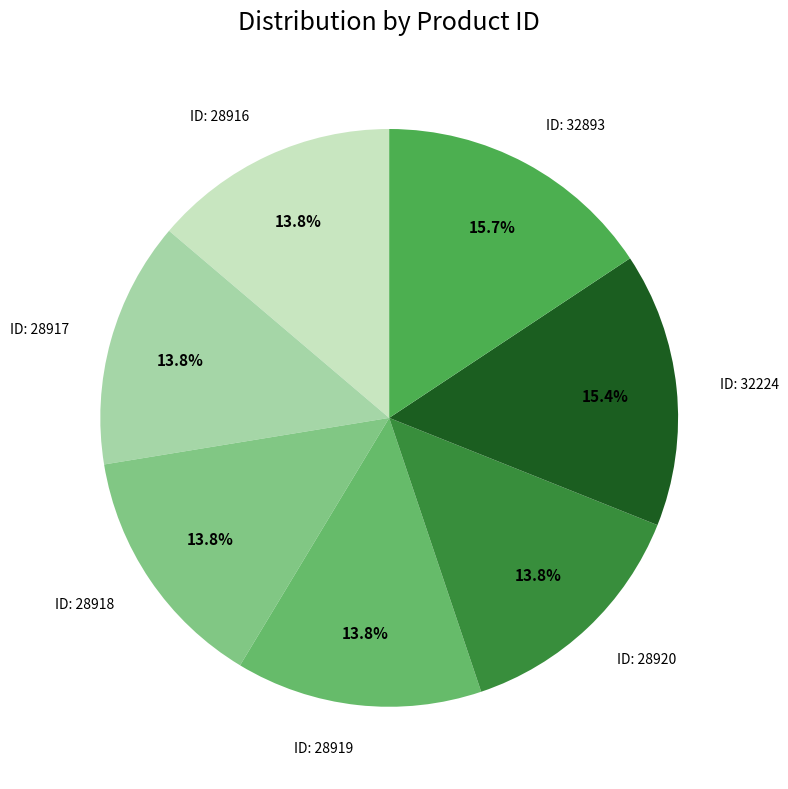

Approximately how many times larger is the value at ID: 28919 compared to ID: 32224?

0.9